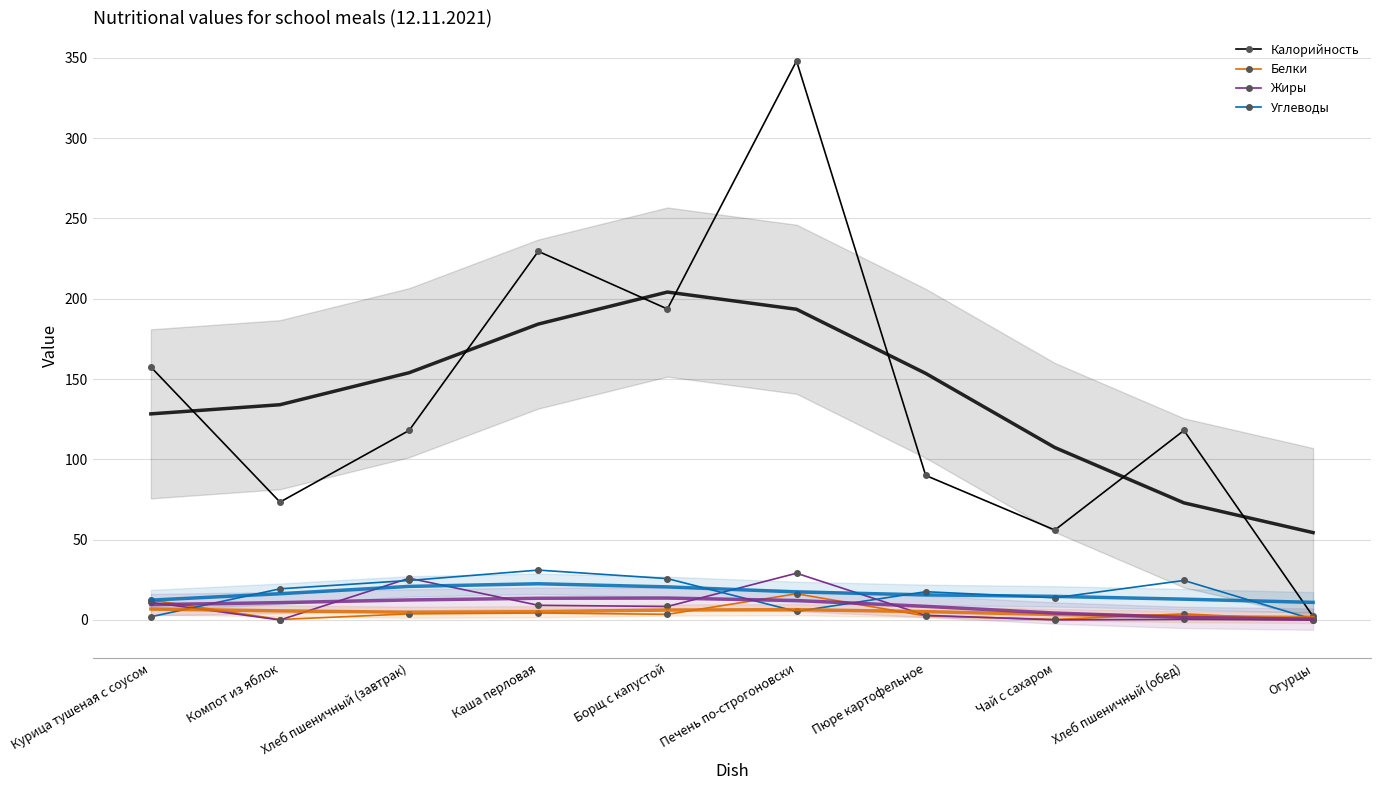

True or false: Калорийность has a value of 109.1 at Курица тушеная с соусом.

False